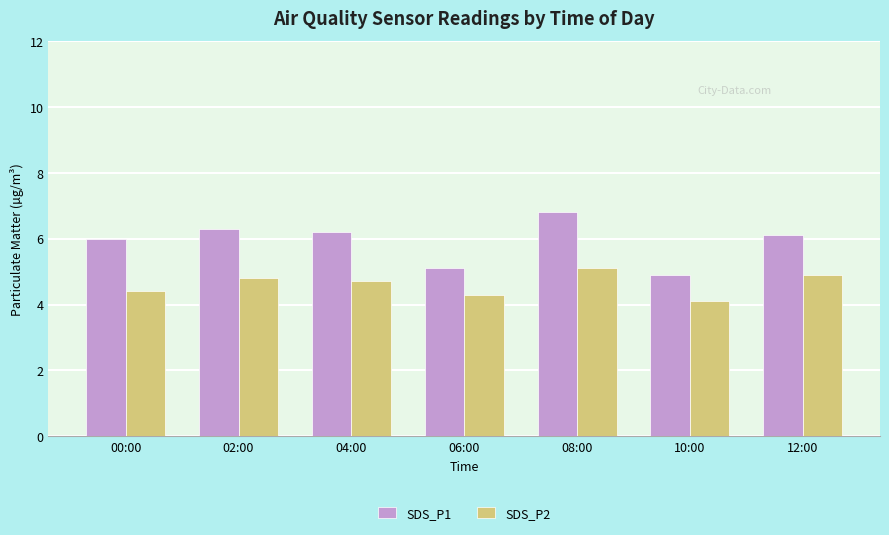

Which series has the largest range (max minus min)?

SDS_P1